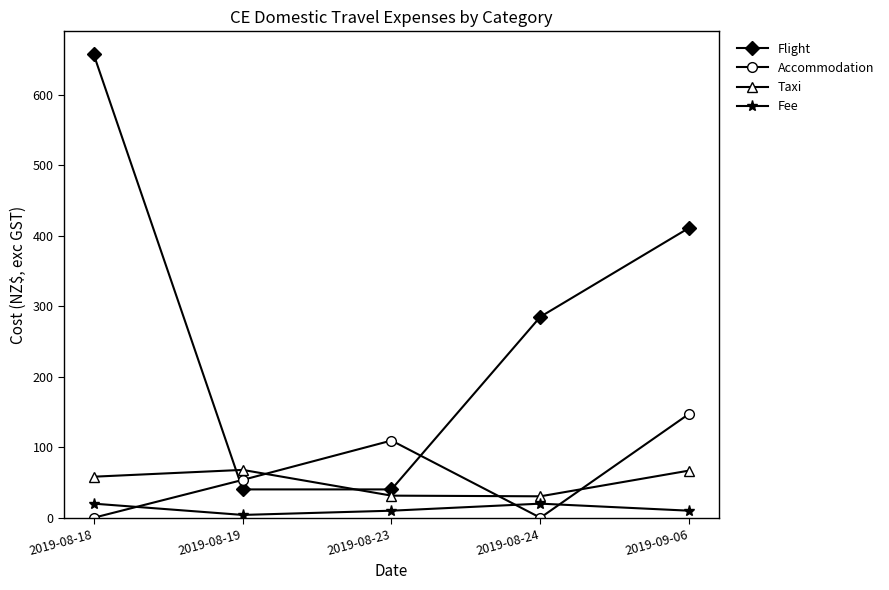

Which category has the highest value in the Accommodation series?

2019-09-06